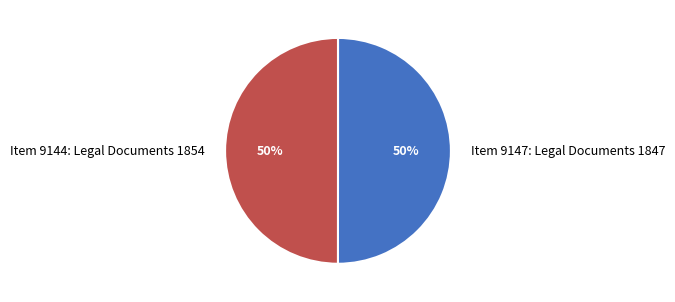

To the nearest percent, what is the combined percentage of Item 9144: Legal Documents 1854 and Item 9147: Legal Documents 1847?

100%